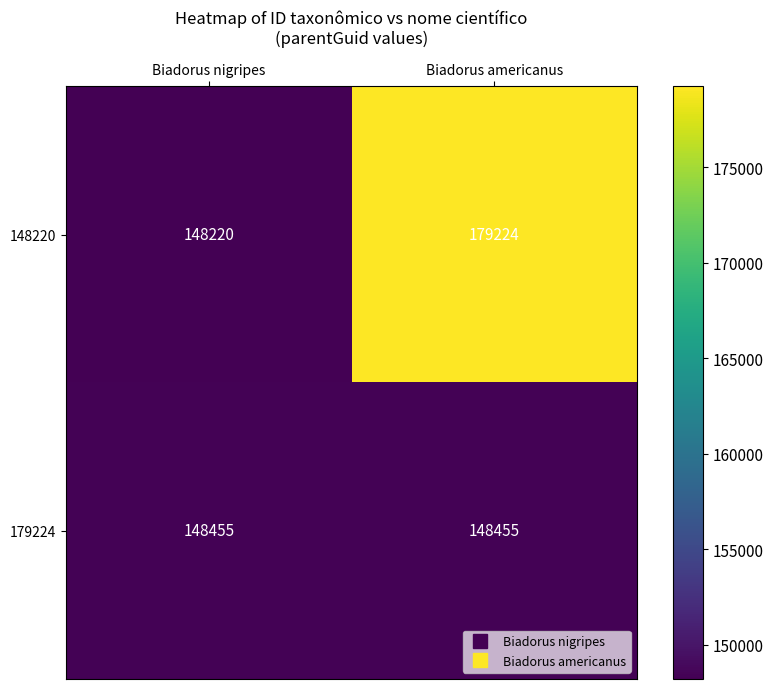

Reading left to right, transcribe all the data shown in this chart.

148220: 148220	179224
179224: 148455	148455